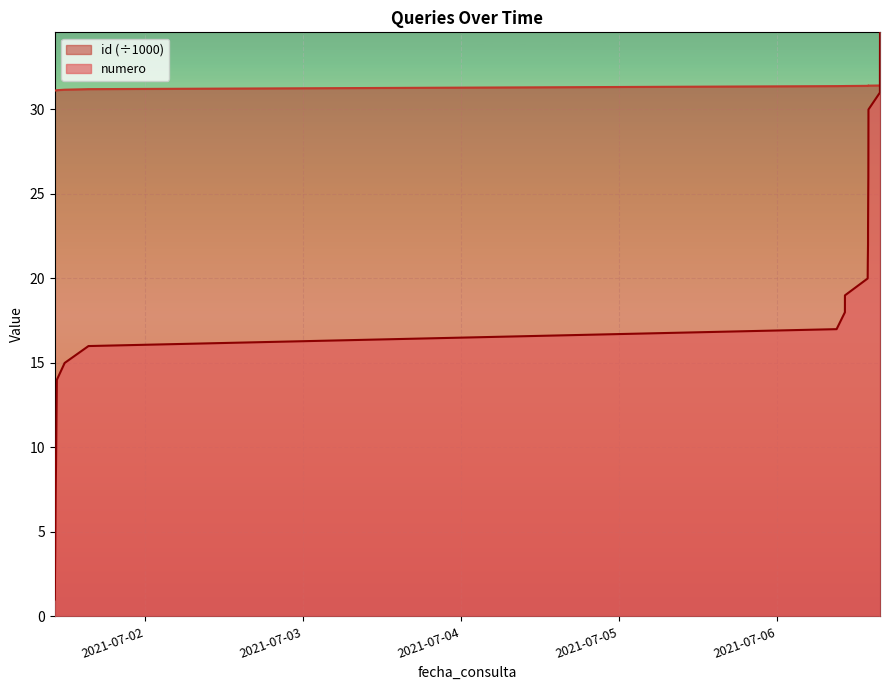

Rank the series by their average value, from lowest to highest.

numero, id